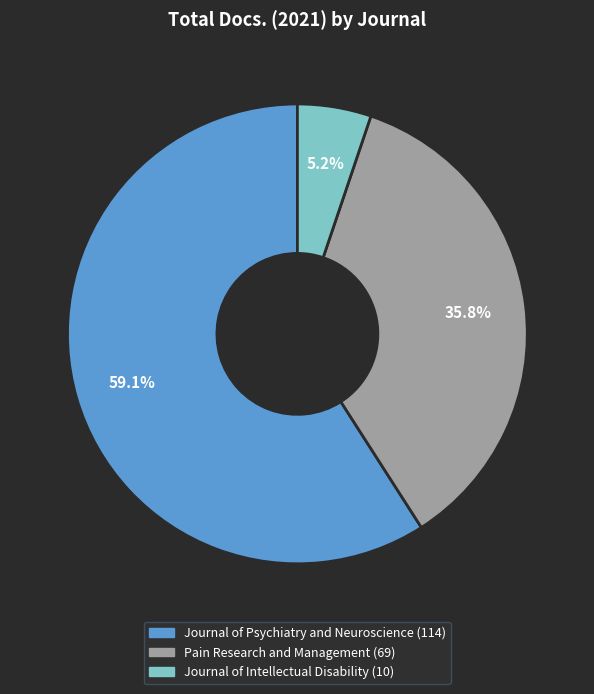

Count the number of slices in the pie.

3